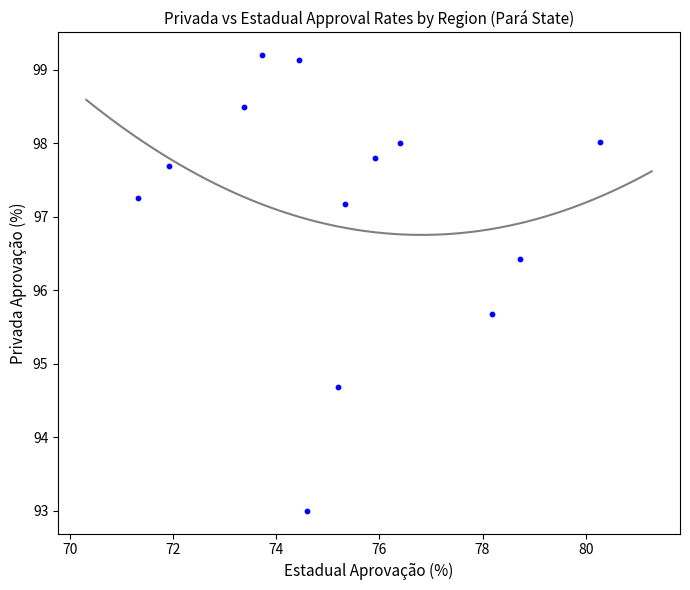

What Y value in the scatter plot is closest to 96?

95.7